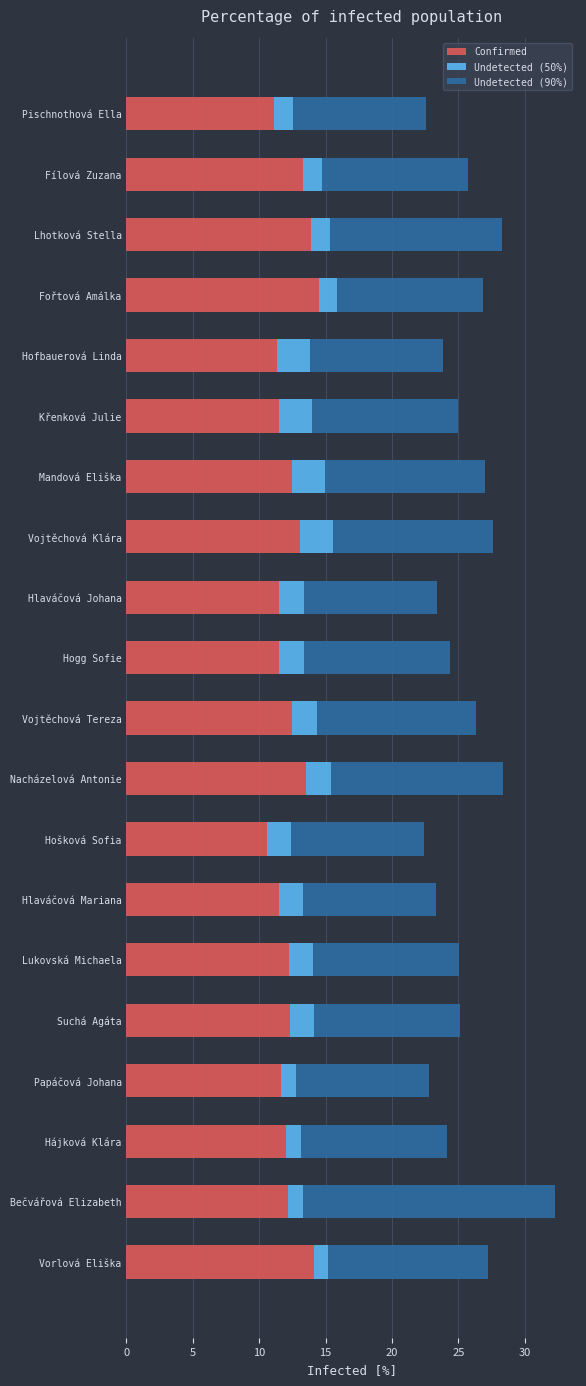

What is the minimum value for Confirmed?

10.6